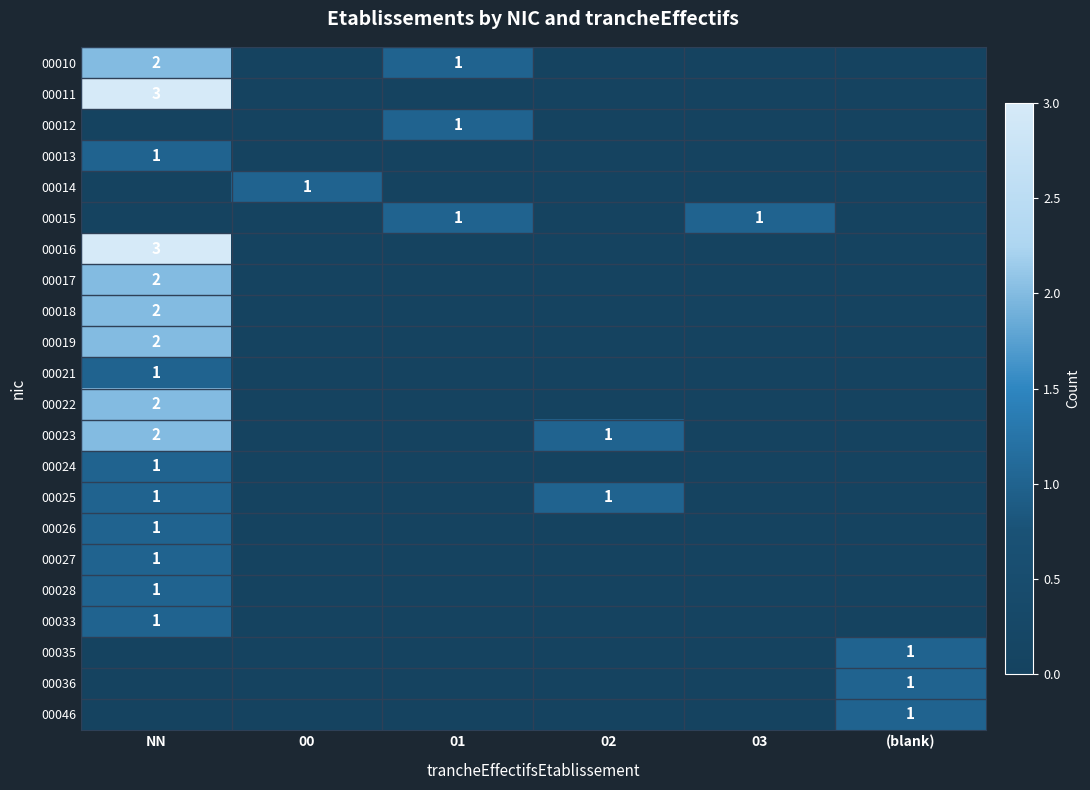

True or false: 00019 has a value of 1 at NN.

False